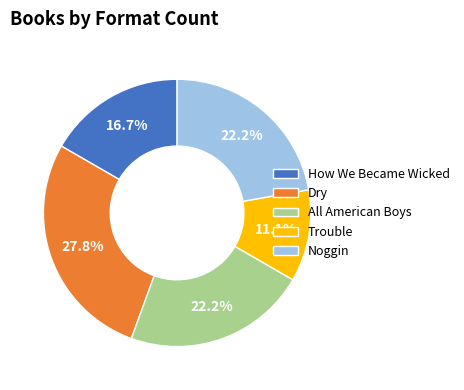

What is the ratio of the value at All American Boys to the value at How We Became Wicked?

1.3